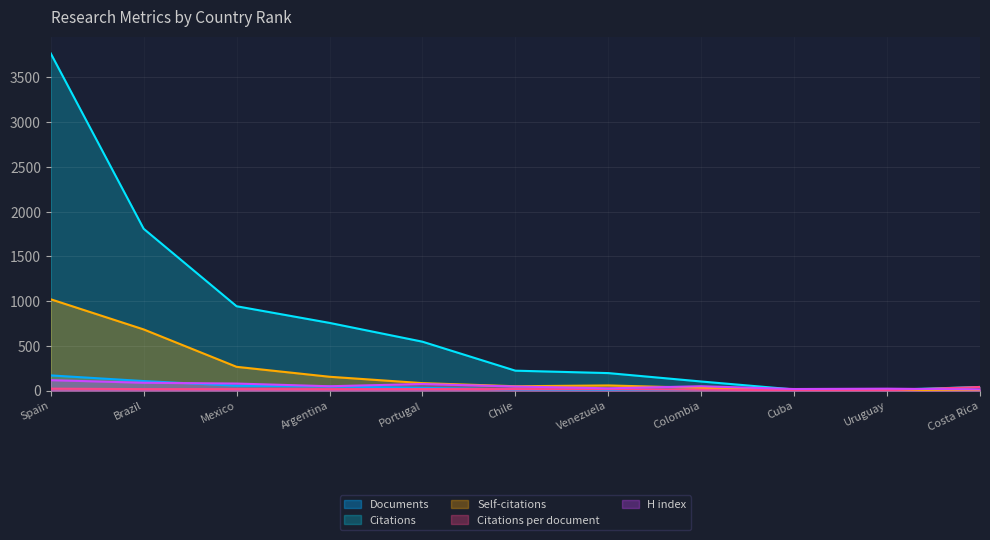

What is the sum of the H index values at Chile and Spain?

163.0